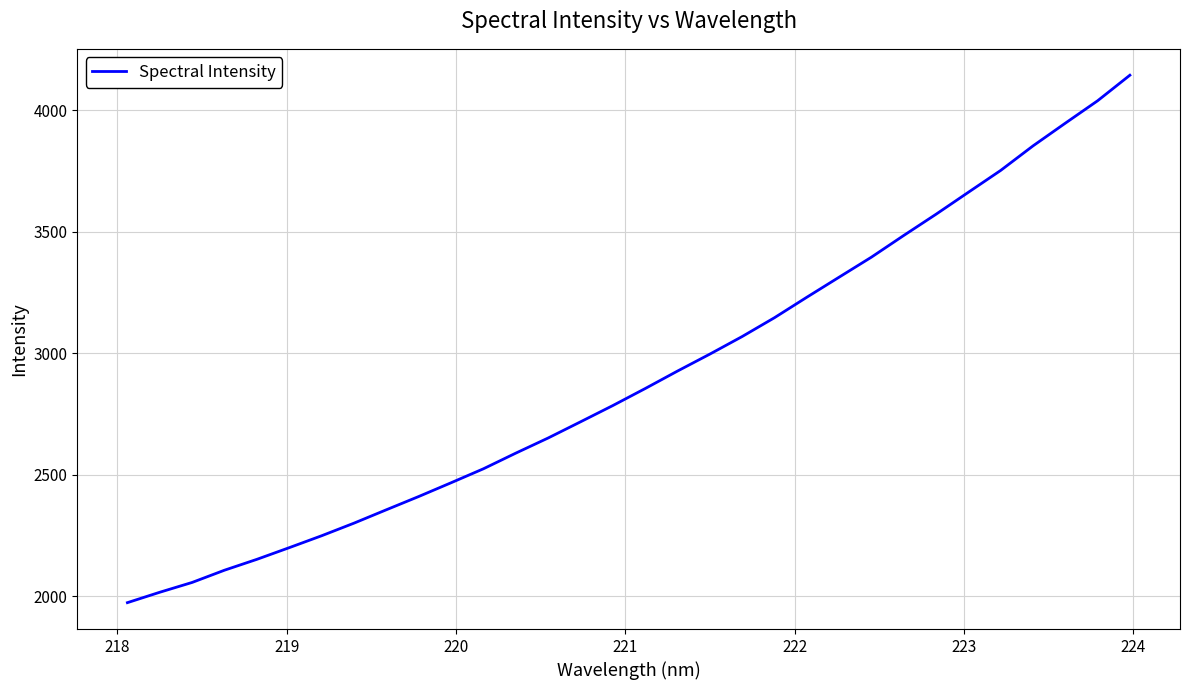

What is the minimum value shown in the chart?

1973.4